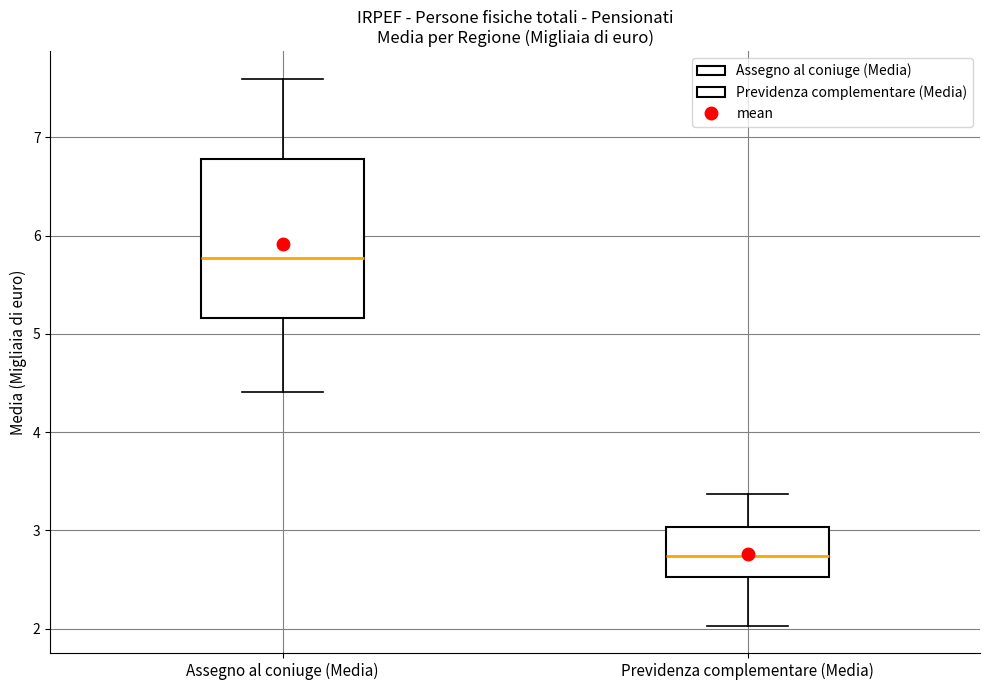

Reading left to right, transcribe this box plot: for each box, give where its median line is, the range the box spans, and where its two whiskers end, as read against the y-axis. The values are not printed on the chart, so give them approximately, as read against the axis.

Assegno al coniuge (Media): median 5.8, box 5.2 to 6.8, whiskers 4.4 to 7.6
Previdenza complementare (Media): median 2.7, box 2.5 to 3.0, whiskers 2.0 to 3.4